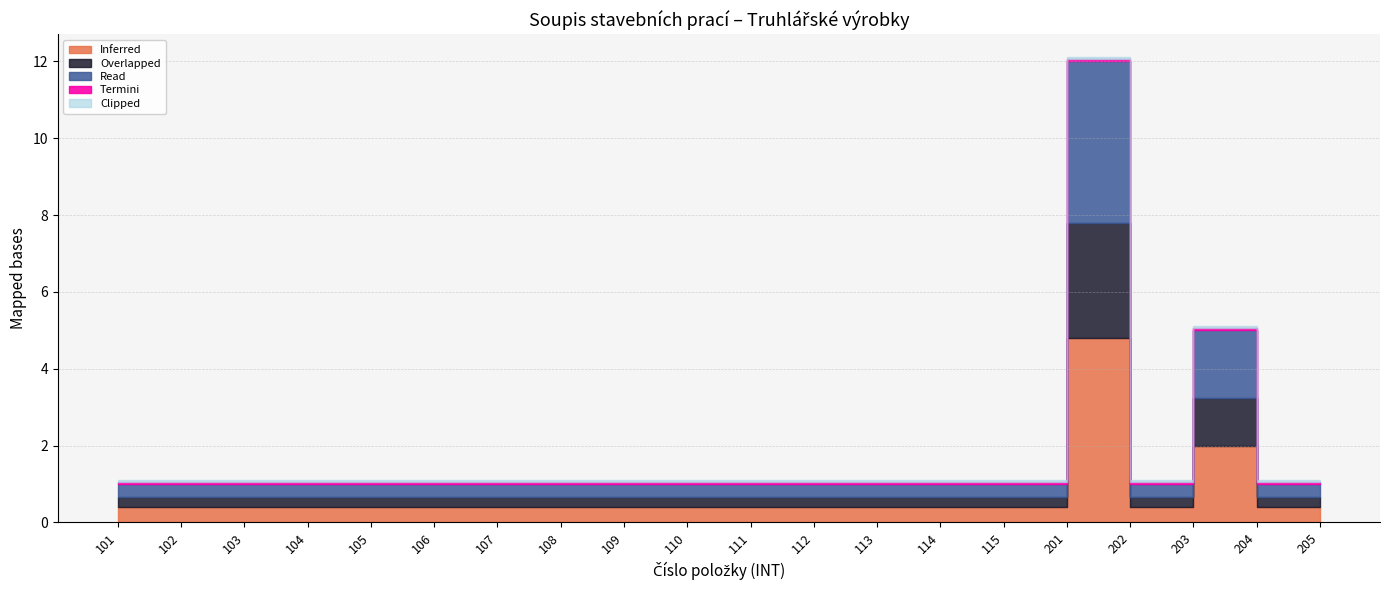

What is the value of the Množství point at the 18th from the left?

5